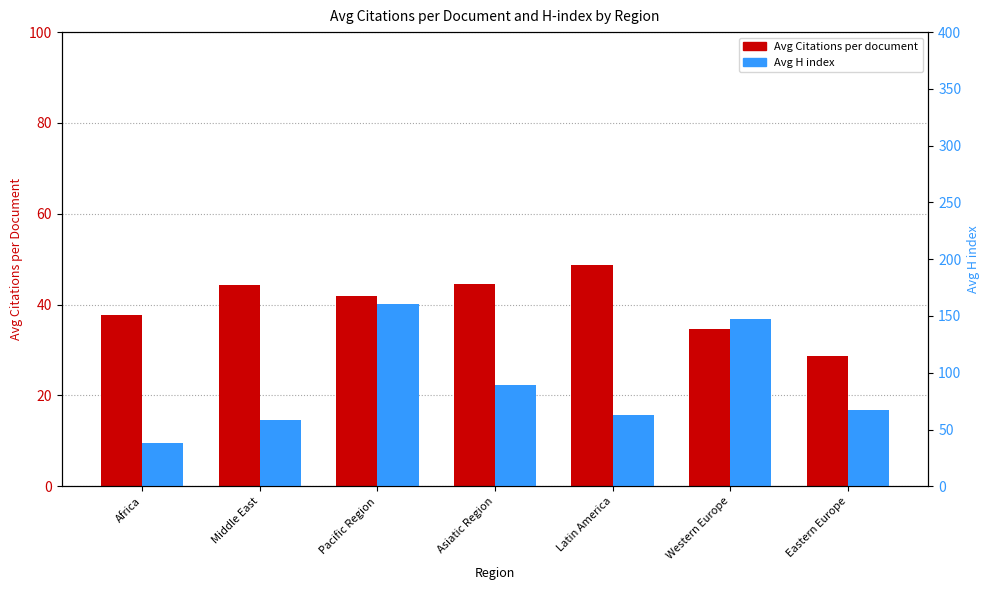

Is the value of Avg Citations per document at Pacific Region greater than the value of Avg H index at Western Europe?

No